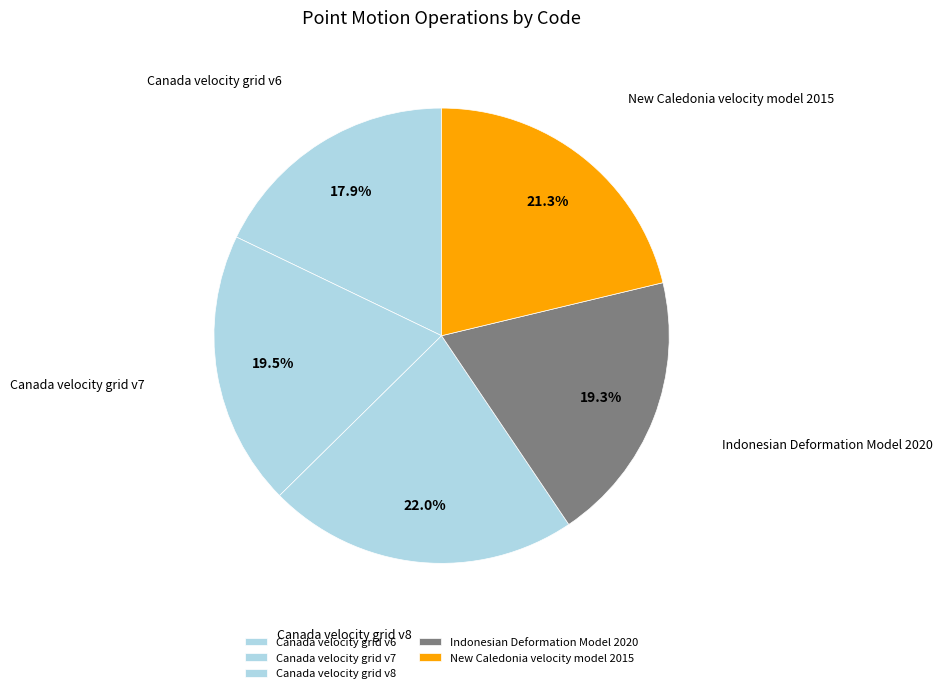

What is the change in value from Canada velocity grid v6 to New Caledonia velocity model 2015?

+1647